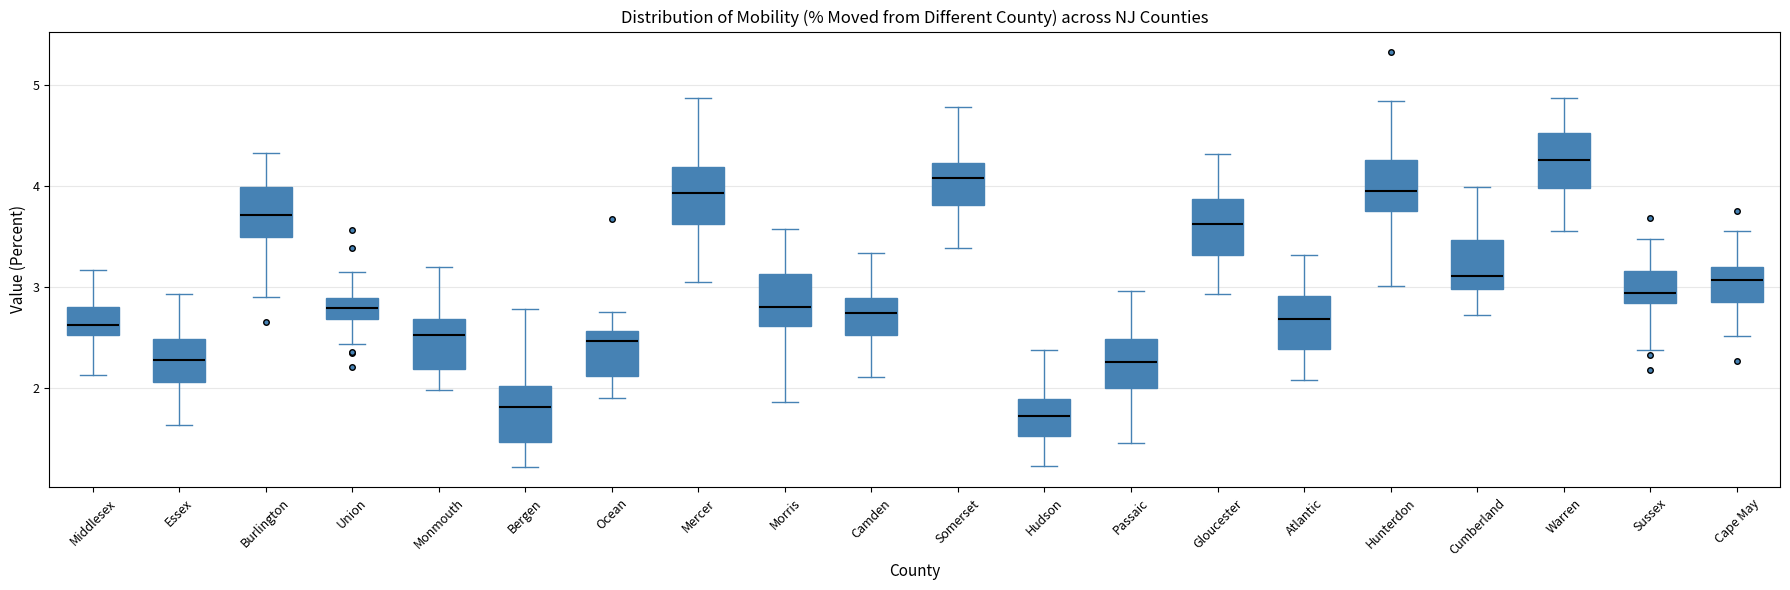

Reading left to right, transcribe this box plot: for each box, give where its median line is, the range the box spans, and where its two whiskers end, as read against the y-axis. The values are not printed on the chart, so give them approximately, as read against the axis.

Middlesex: median 2.6, box 2.5 to 2.8, whiskers 2.1 to 3.2
Essex: median 2.3, box 2.1 to 2.5, whiskers 1.6 to 2.9
Burlington: median 3.7, box 3.5 to 4.0, whiskers 2.9 to 4.3
Union: median 2.8, box 2.7 to 2.9, whiskers 2.4 to 3.2
Monmouth: median 2.5, box 2.2 to 2.7, whiskers 2.0 to 3.2
Bergen: median 1.8, box 1.5 to 2.0, whiskers 1.2 to 2.8
Ocean: median 2.5, box 2.1 to 2.6, whiskers 1.9 to 2.8
Mercer: median 3.9, box 3.6 to 4.2, whiskers 3.0 to 4.9
Morris: median 2.8, box 2.6 to 3.1, whiskers 1.9 to 3.6
Camden: median 2.7, box 2.5 to 2.9, whiskers 2.1 to 3.3
Somerset: median 4.1, box 3.8 to 4.2, whiskers 3.4 to 4.8
Hudson: median 1.7, box 1.5 to 1.9, whiskers 1.2 to 2.4
Passaic: median 2.3, box 2.0 to 2.5, whiskers 1.5 to 3.0
Gloucester: median 3.6, box 3.3 to 3.9, whiskers 2.9 to 4.3
Atlantic: median 2.7, box 2.4 to 2.9, whiskers 2.1 to 3.3
Hunterdon: median 4.0, box 3.8 to 4.3, whiskers 3.0 to 4.8
Cumberland: median 3.1, box 3.0 to 3.5, whiskers 2.7 to 4.0
Warren: median 4.3, box 4.0 to 4.5, whiskers 3.6 to 4.9
Sussex: median 2.9, box 2.8 to 3.2, whiskers 2.4 to 3.5
Cape May: median 3.1, box 2.8 to 3.2, whiskers 2.5 to 3.6